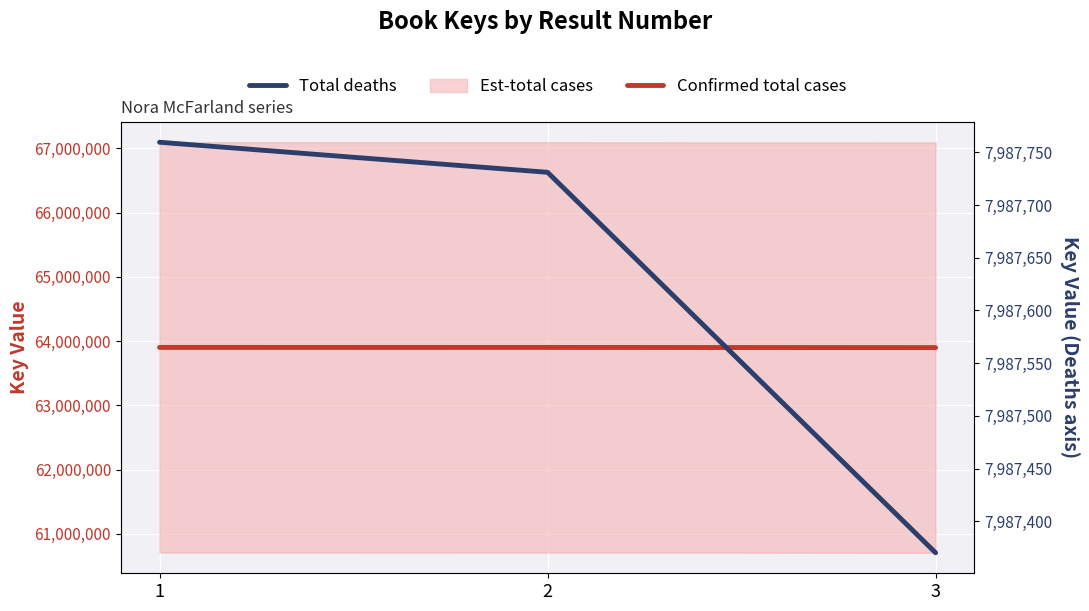

Rank the categories by Confirmed total cases value from highest to lowest.

1, 2, 3